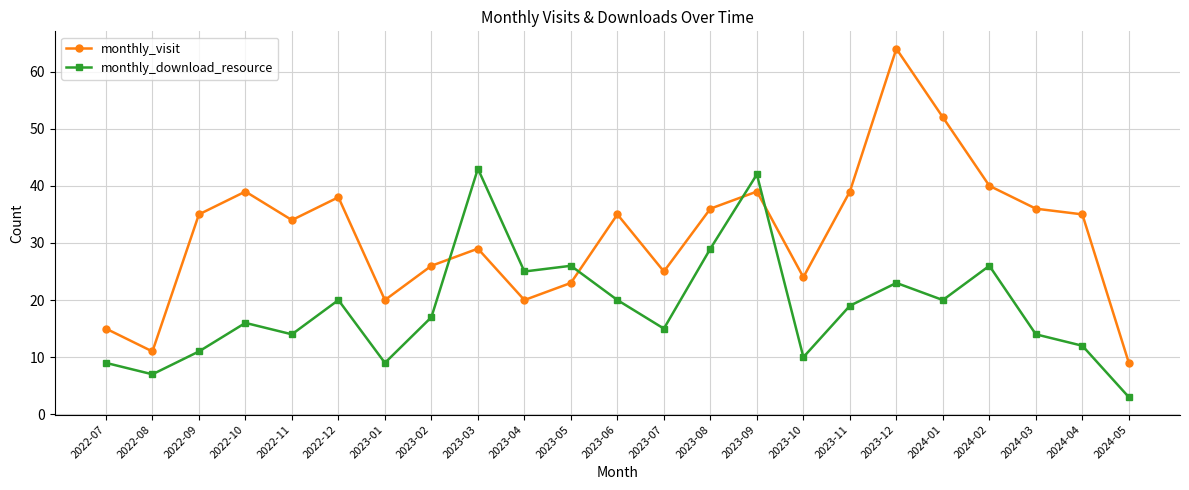

What is the greatest value displayed?

64